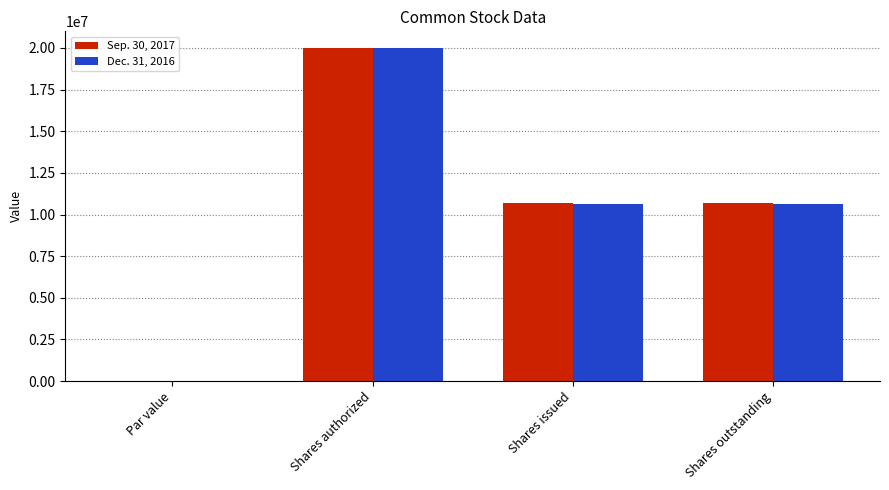

What value does the Dec. 31, 2016 series have at Shares issued?

10626290